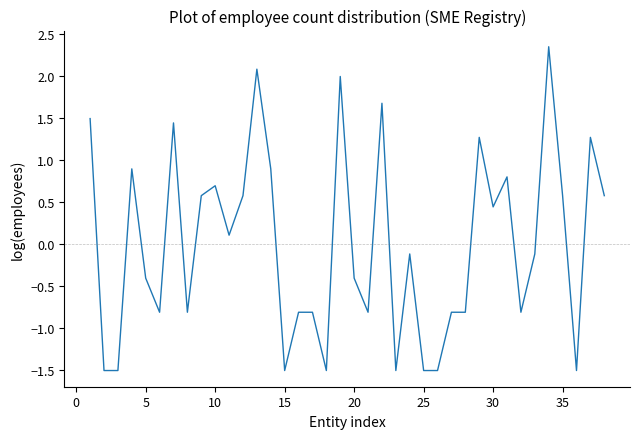

What is the smallest value displayed?

-1.5